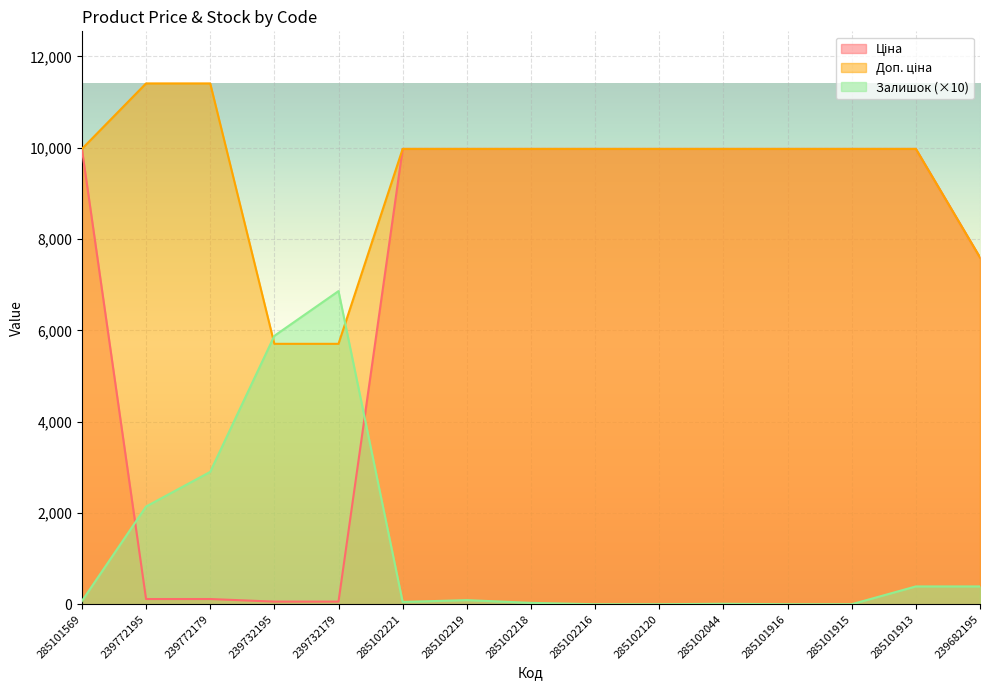

Count the number of categories in the chart.

15